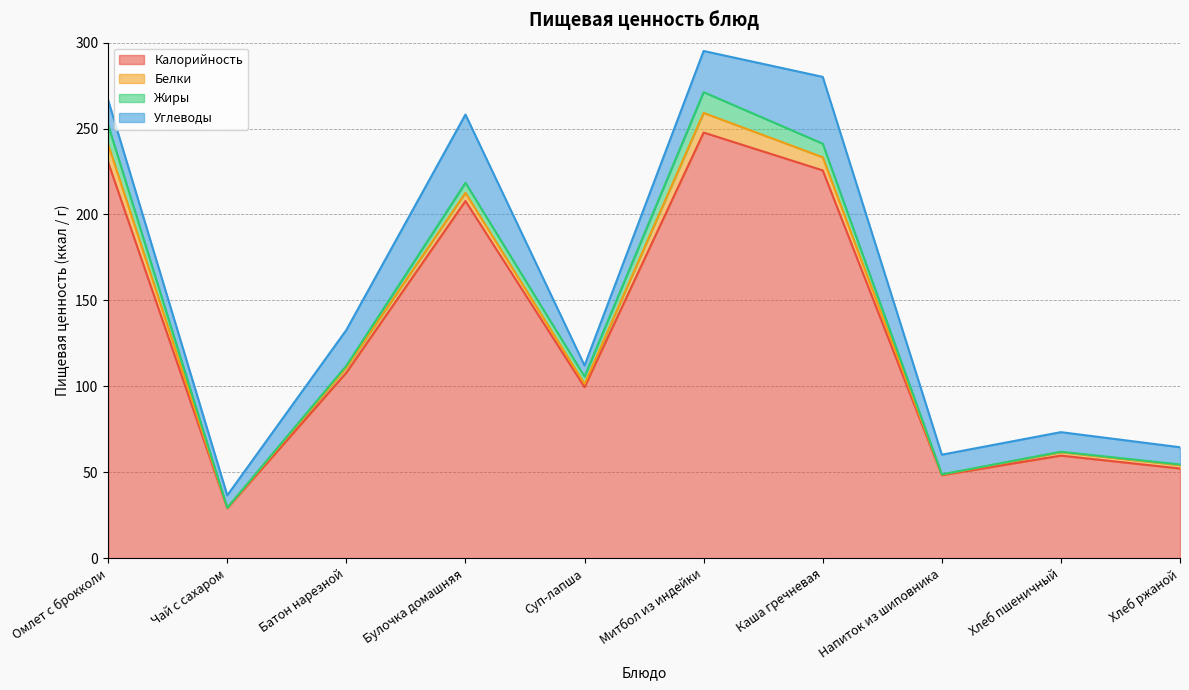

What is the label of the 2nd point from the right?

Хлеб пшеничный